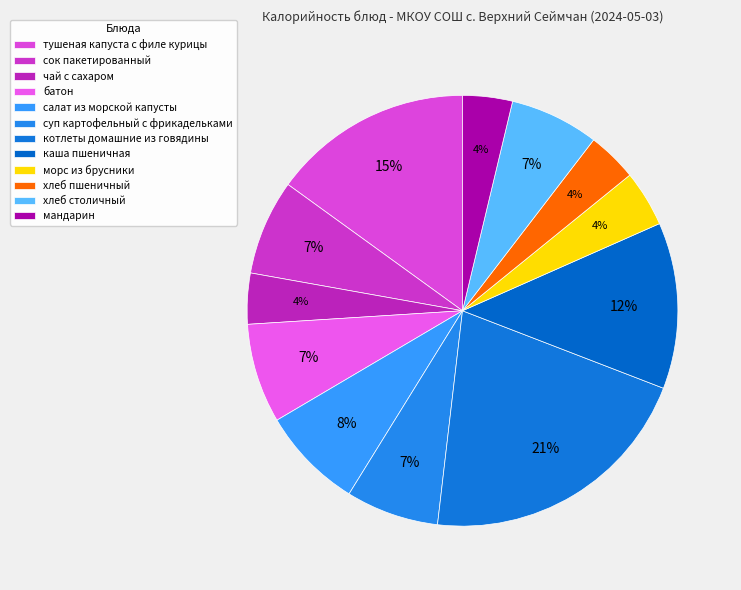

Is тушеная капуста с филе курицы the majority of the pie?

No